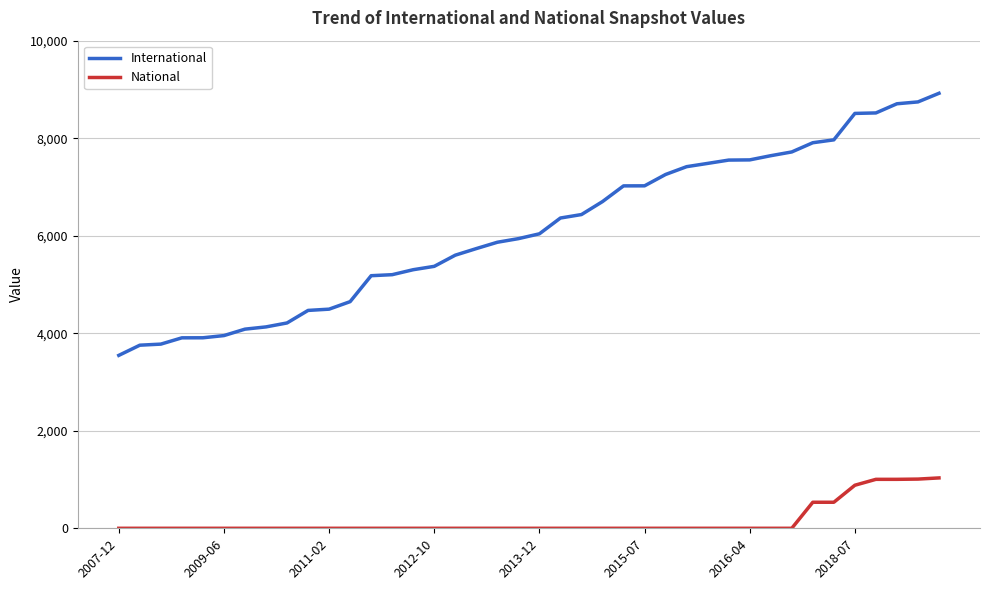

Rank the series by their average value, from lowest to highest.

National, International